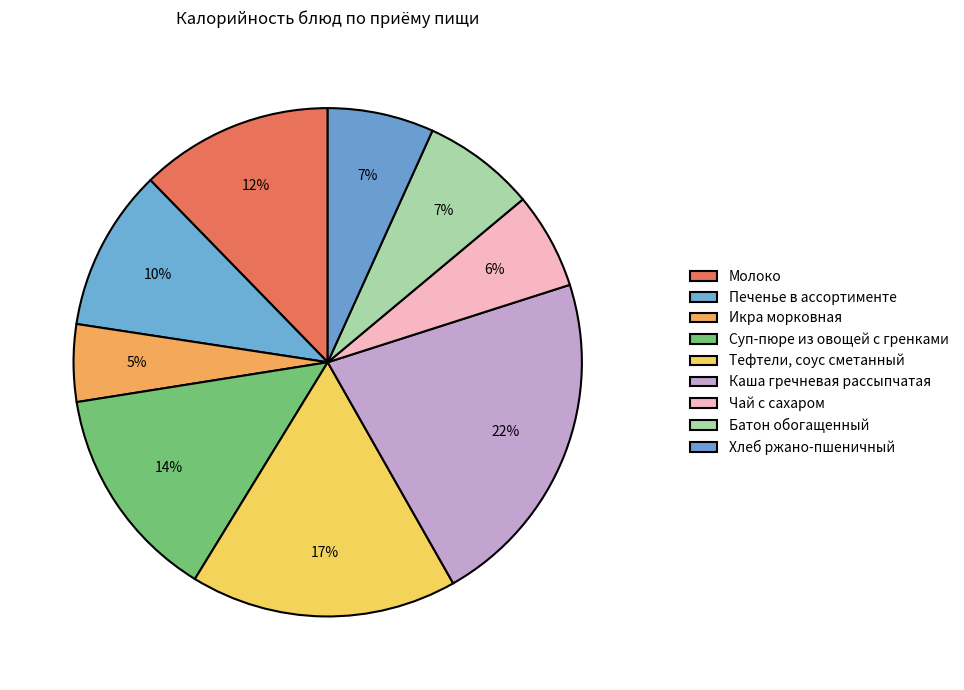

Is it true that Тефтели, соус сметанный is 25% of the pie?

False